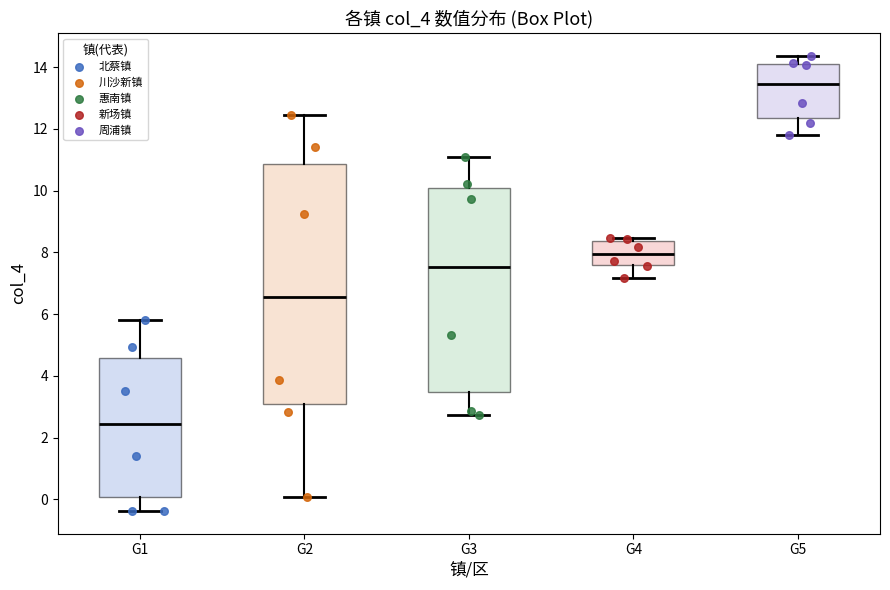

Reading left to right, transcribe this box plot: for each box, give where its median line is, the range the box spans, and where its two whiskers end, as read against the y-axis. The values are not printed on the chart, so give them approximately, as read against the axis.

G1: median 2.4, box 0.0 to 4.6, whiskers -0.4 to 5.8
G2: median 6.6, box 3.0 to 10.8, whiskers 0.0 to 12.4
G3: median 7.6, box 3.4 to 10.0, whiskers 2.8 to 11.0
G4: median 8.0, box 7.6 to 8.4, whiskers 7.2 to 8.4 (just above the box's upper edge)
G5: median 13.4, box 12.4 to 14.2, whiskers 11.8 to 14.4